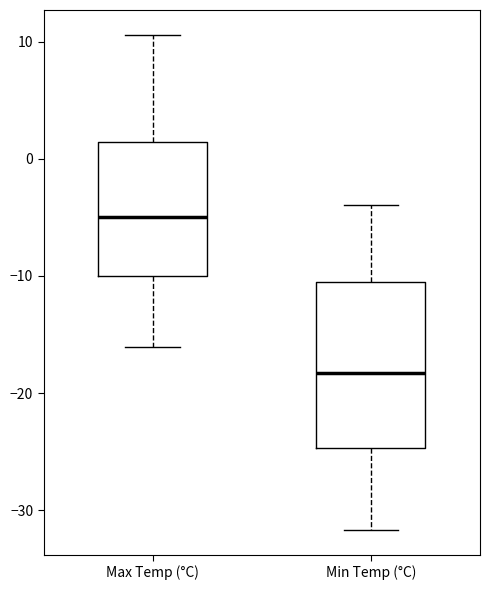

Reading left to right, read every box against the y-axis: the position of its median line, the range the box covers, and the ends of its whiskers. The values are not printed on the chart, so give them approximately, as read against the axis.

Max Temp (°C): median -5, box -10 to 1, whiskers -16 to 11
Min Temp (°C): median -18, box -25 to -11, whiskers -32 to -4